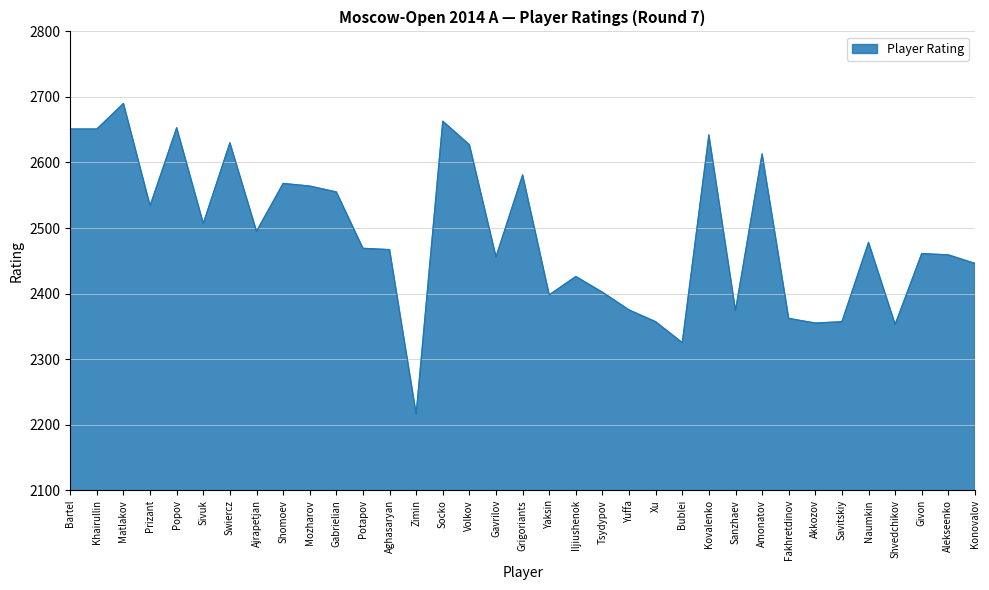

What position from the right is Bartel?

35